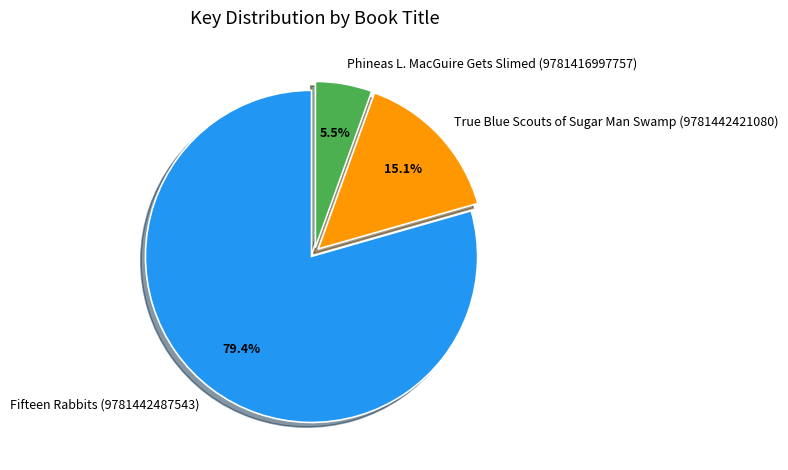

How many slices are in this pie chart?

3